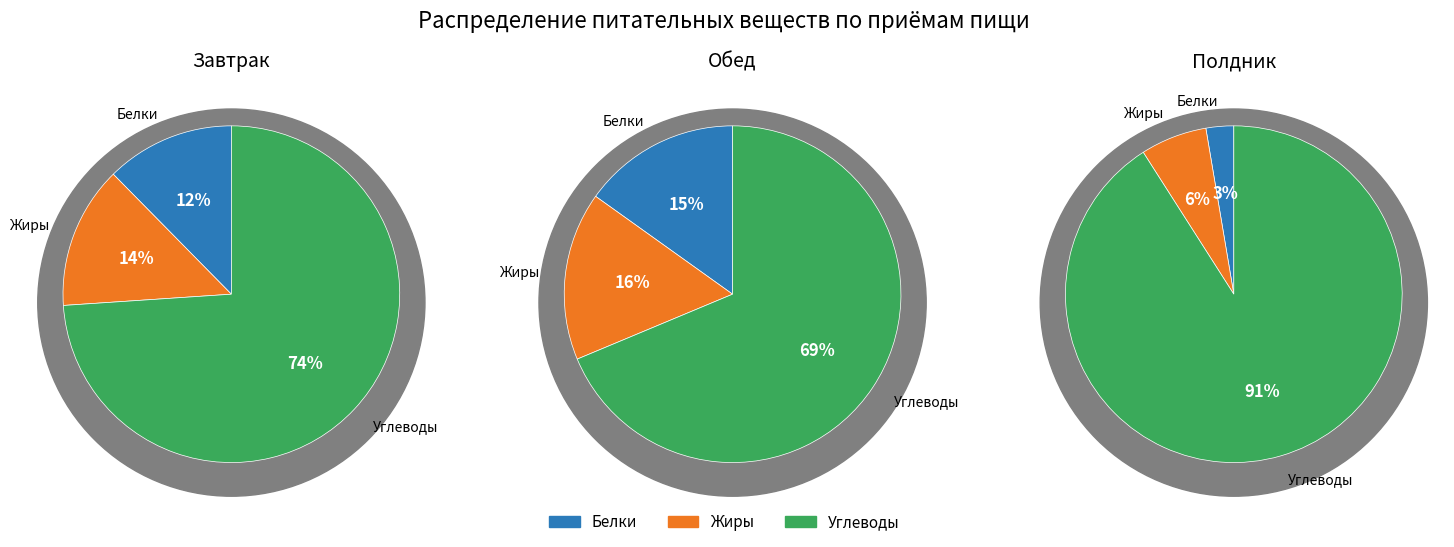

True or false: Углеводы accounts for 91% of the total.

True